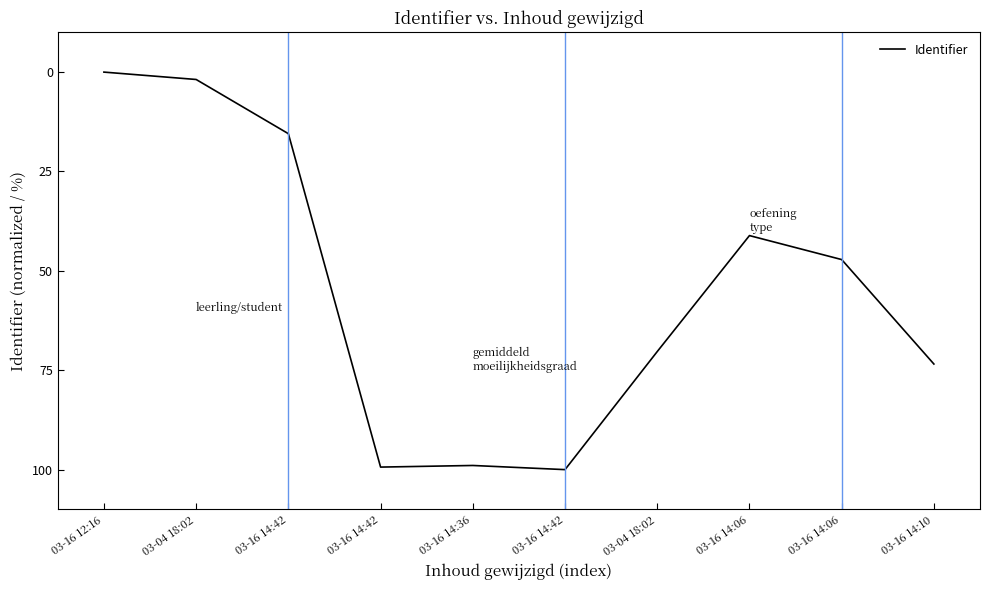

Which has a higher value, 03-16 14:06 or 03-04 18:02?

03-16 14:06